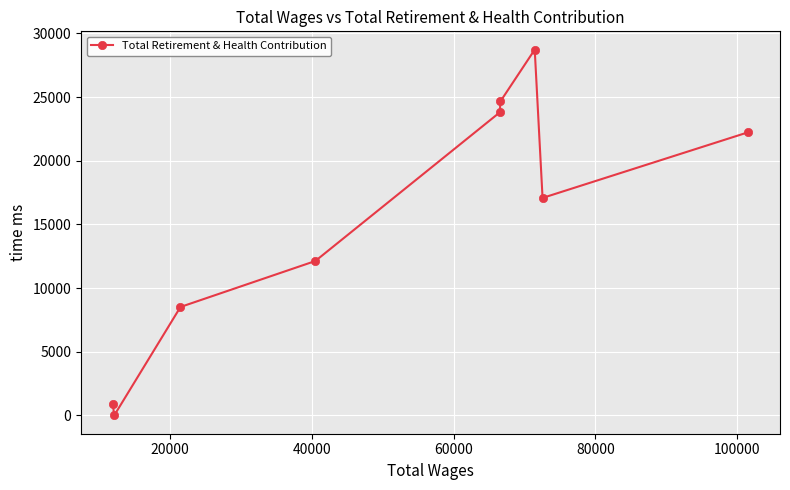

What is the difference between the second highest and second lowest values?

23734